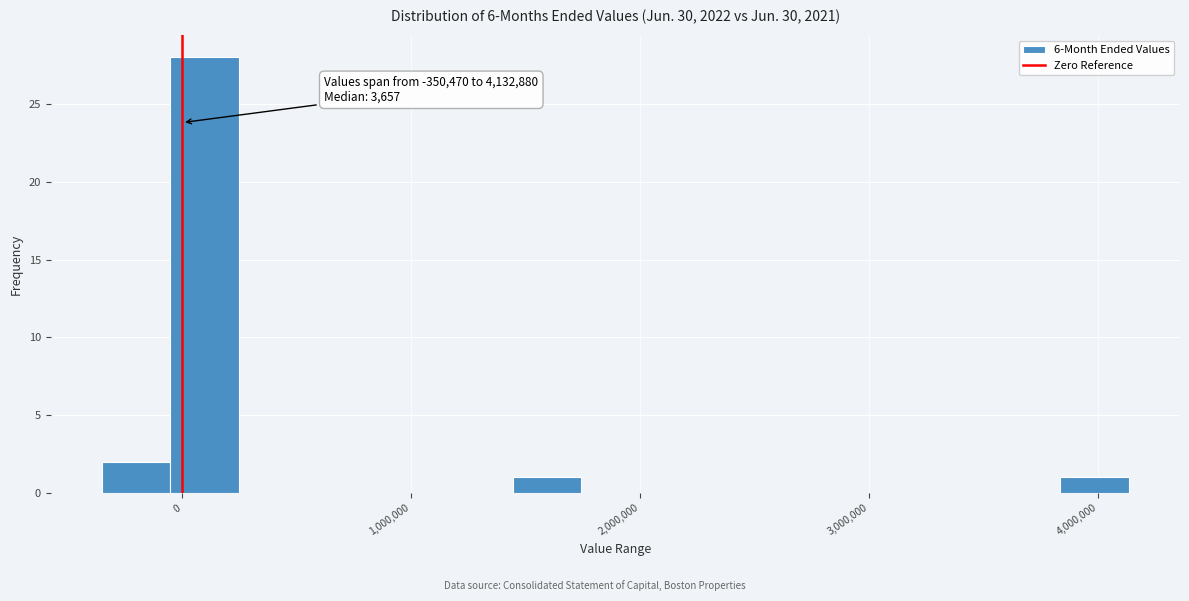

Around what value on the x-axis is the tallest bar? Give the approximate position of its centre, as read against the axis.

100000